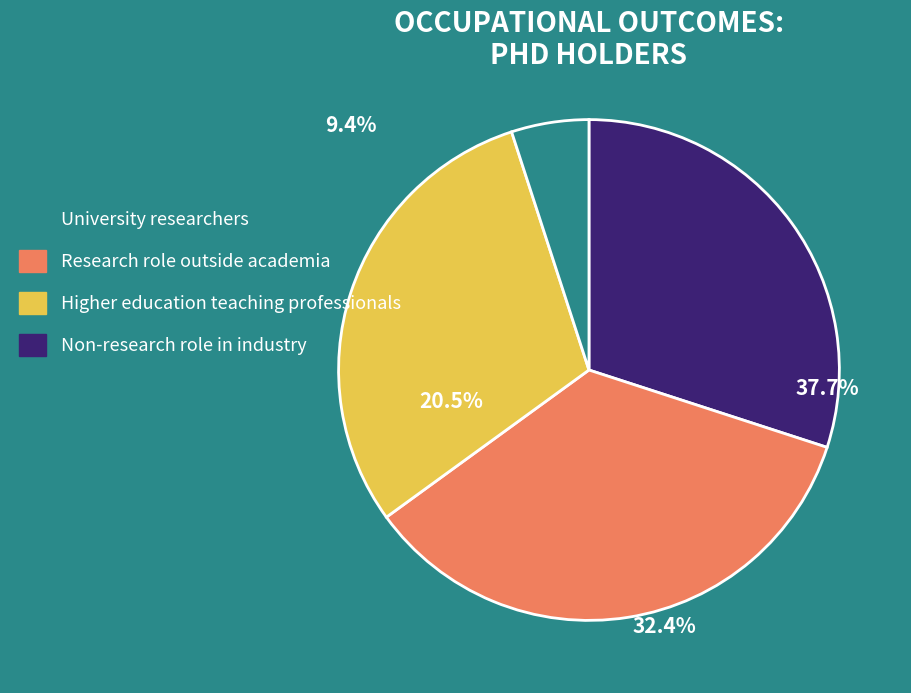

Count the number of slices in the pie.

4